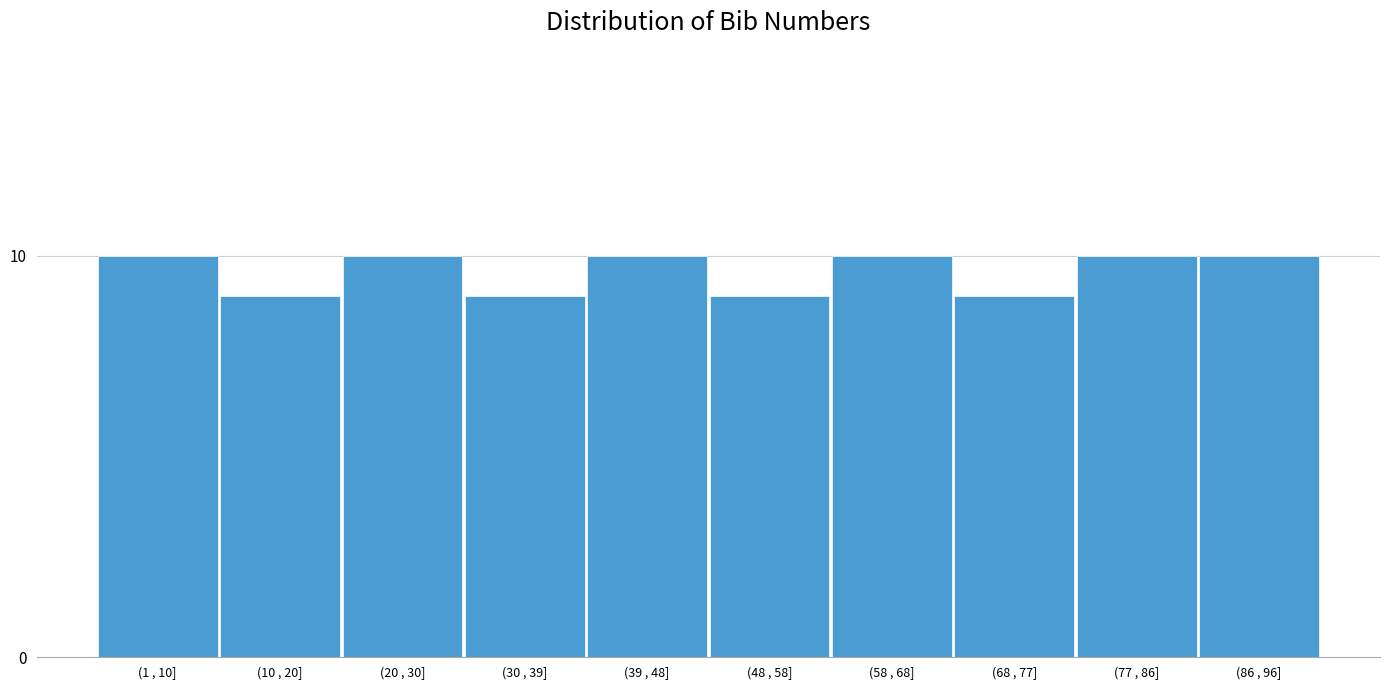

Reading left to right, extract all data points from this chart.

10	9	10	9	10	9	10	9	10	10